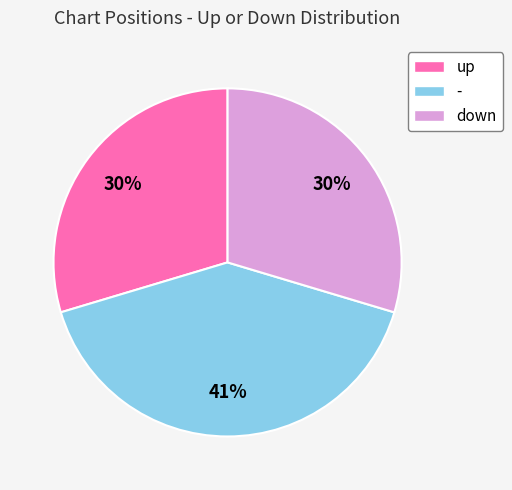

How many slices are in this pie chart?

3